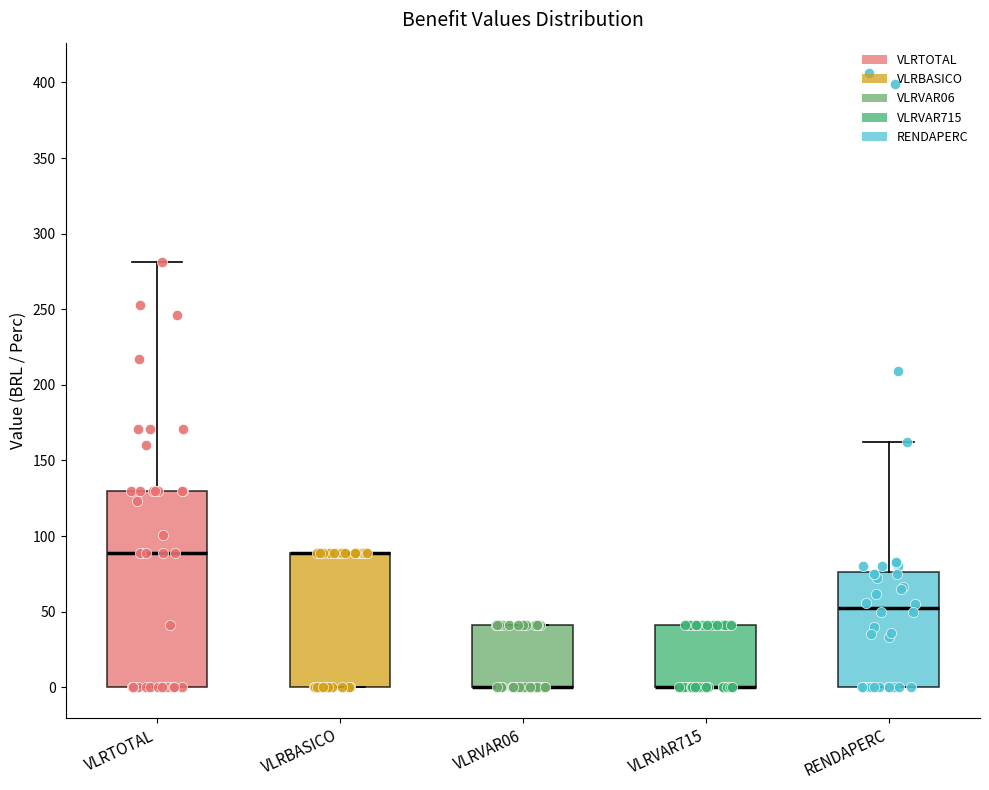

Where does the median line of the box for VLRTOTAL sit on the y-axis? The values are not printed on the chart, so give them approximately, as read against the axis.

90